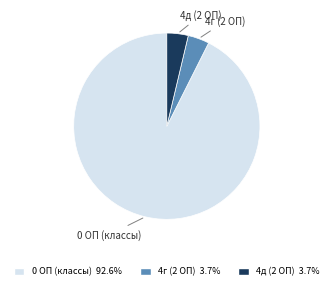

Is there a majority slice in this chart?

Yes